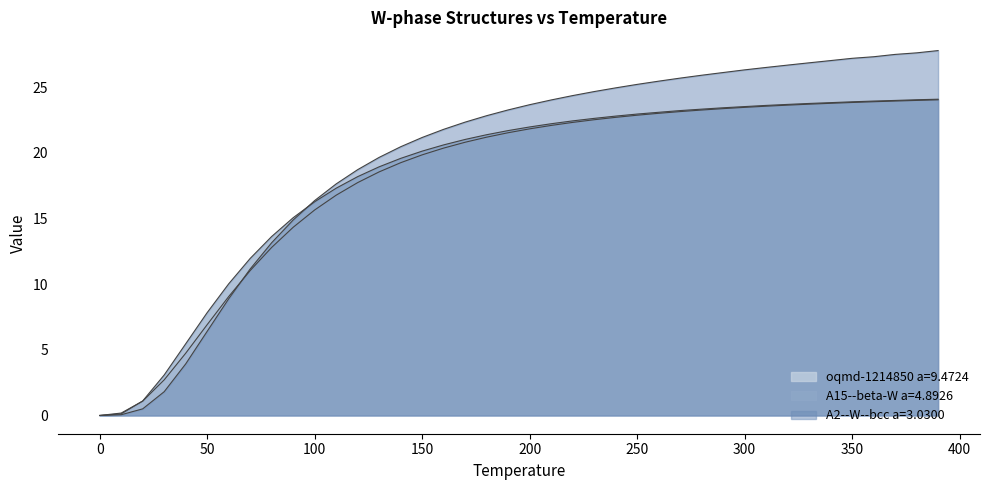

What is the difference between the second highest and minimum values in the oqmd-1214850 a=9.4724 series?

24.0